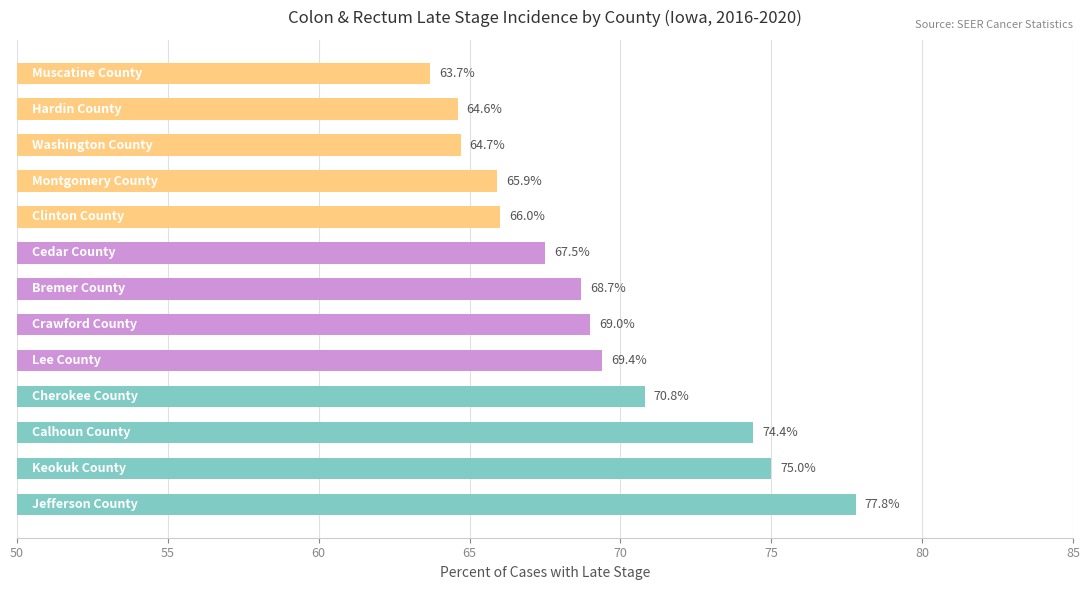

Reading bottom to top, transcribe all the data shown in this chart.

77.8	75.0	74.4	70.8	69.4	69.0	68.7	67.5	66.0	65.9	64.7	64.6	63.7